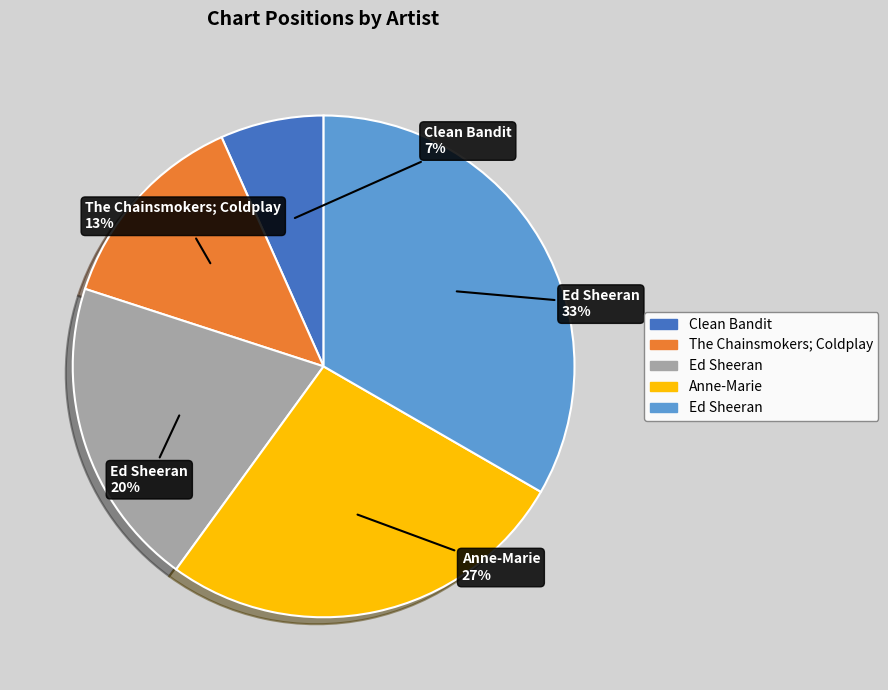

Is there any slice that represents more than half of the pie?

No